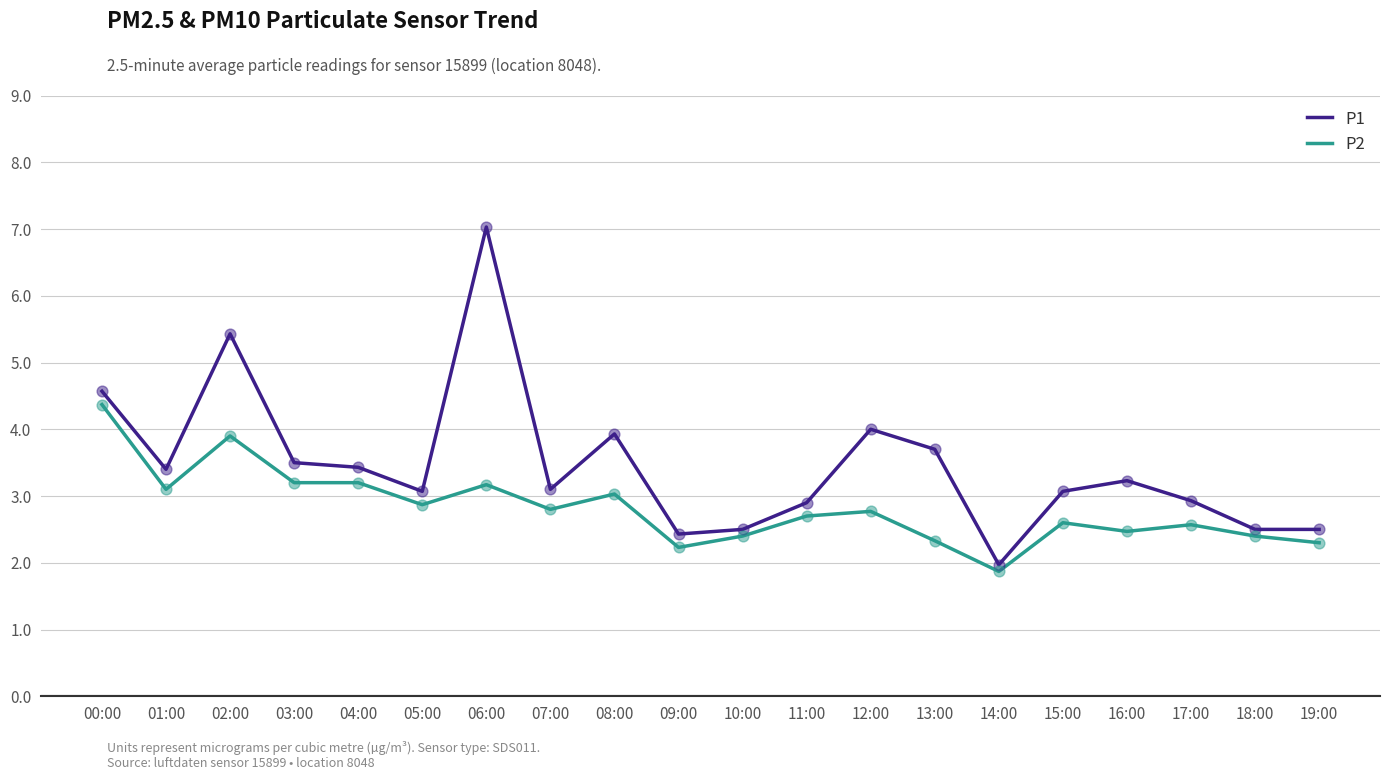

Which series has the largest total across all categories?

P1